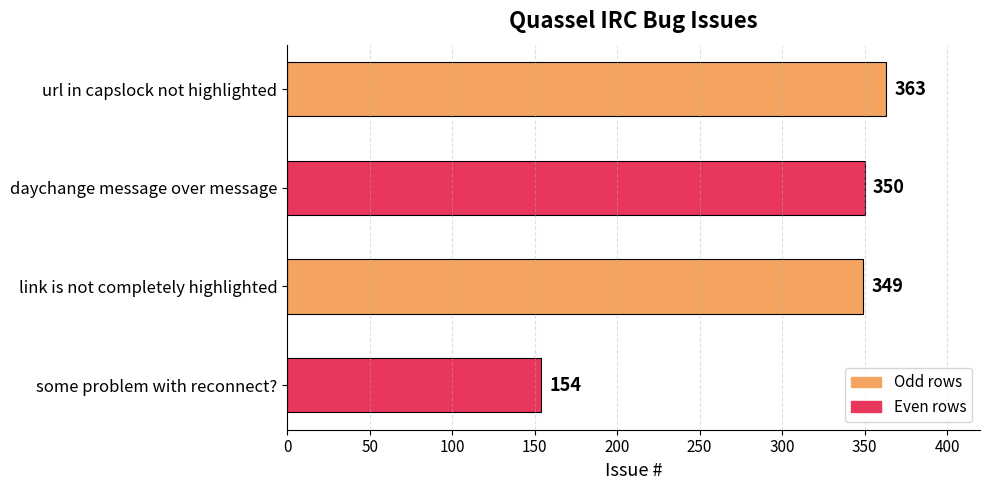

How many bars are there in total?

4